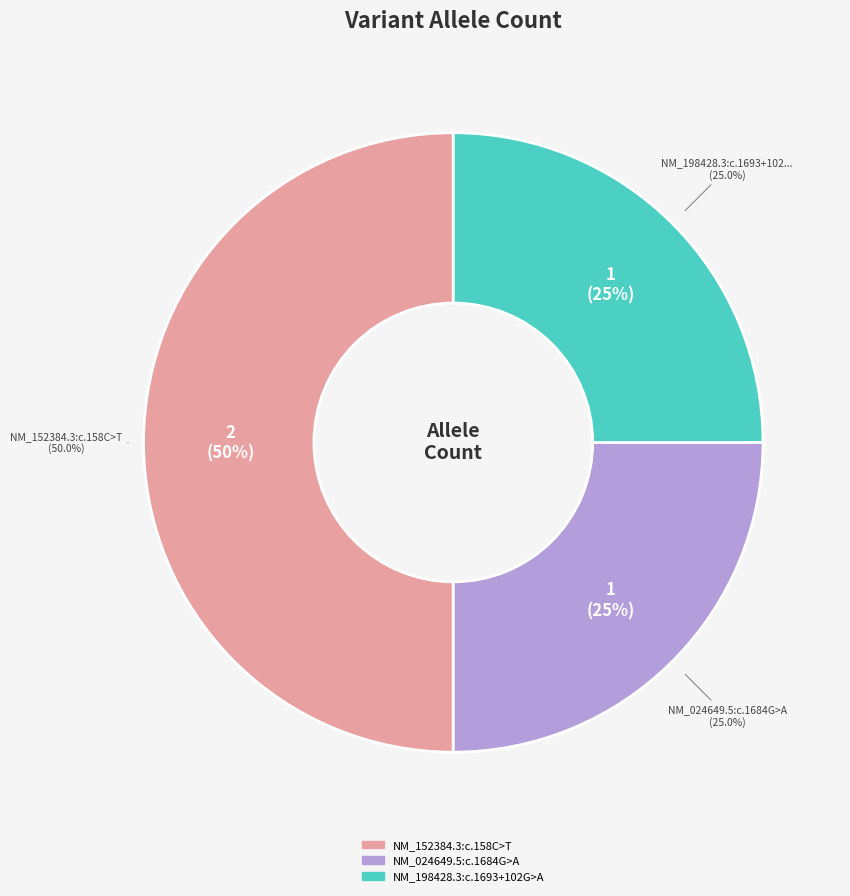

To the nearest percent, what is the average slice percentage?

33%